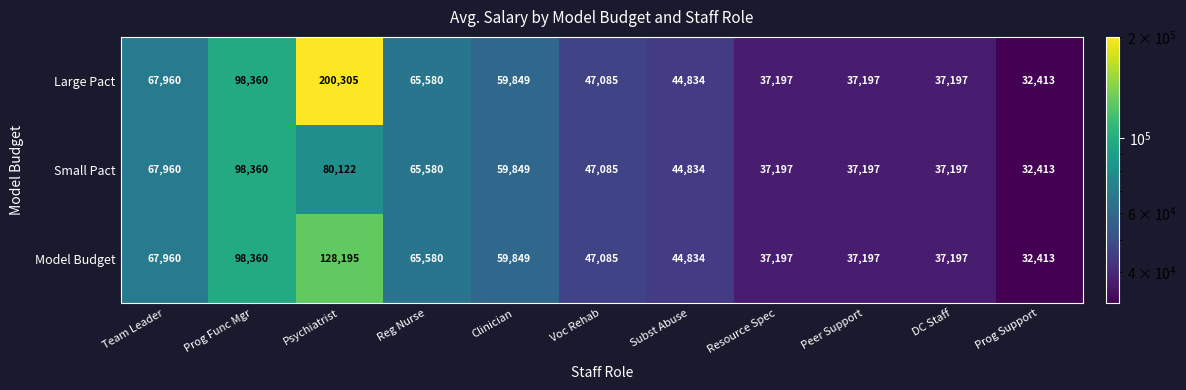

What is the total value across all series at Reg Nurse?

196740